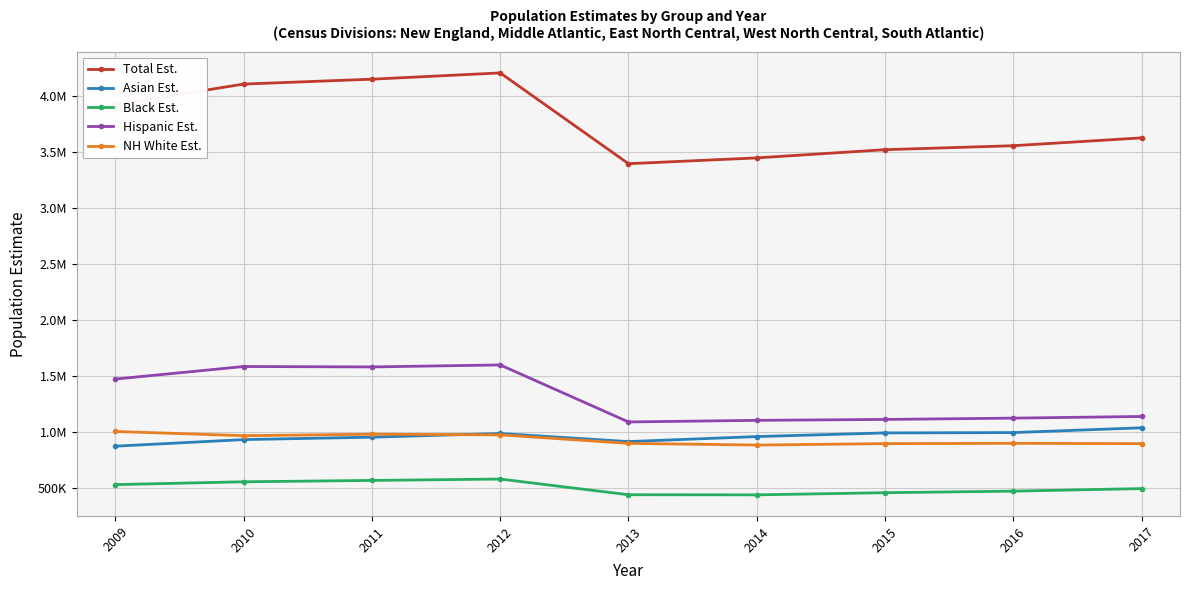

Which has a higher value, 2015 or 2012?

2012